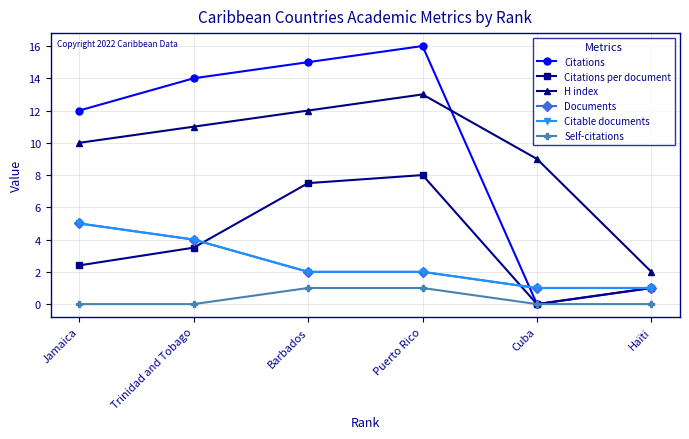

Rank the categories by H index value from highest to lowest.

Puerto Rico, Barbados, Trinidad and Tobago, Jamaica, Cuba, Haïti